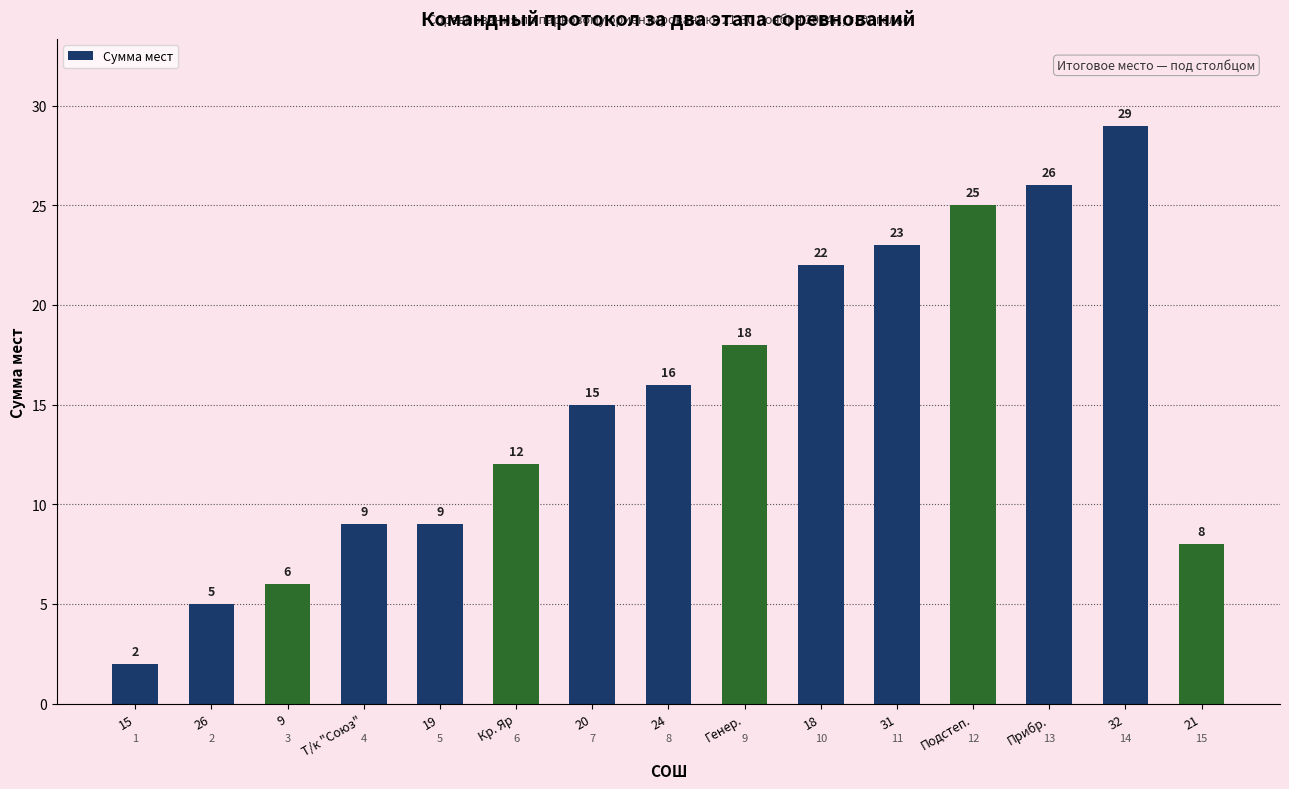

Count the number of data series in this chart.

1